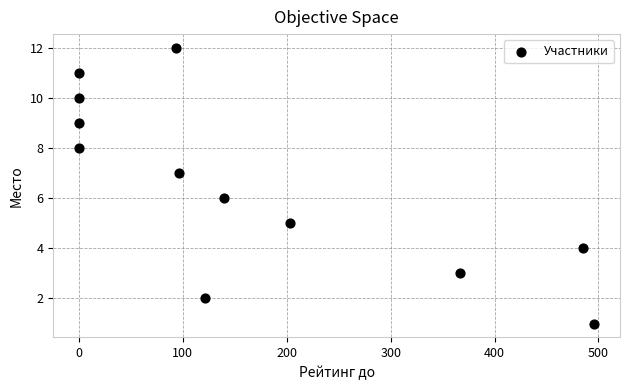

What is the average X value?

167